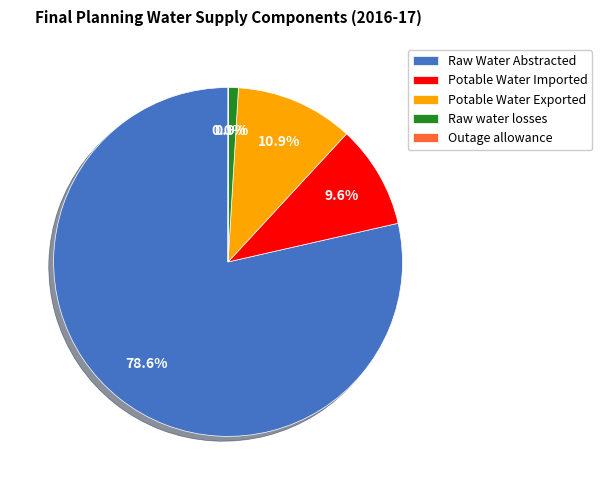

Which category has the biggest portion of the pie?

Raw Water Abstracted